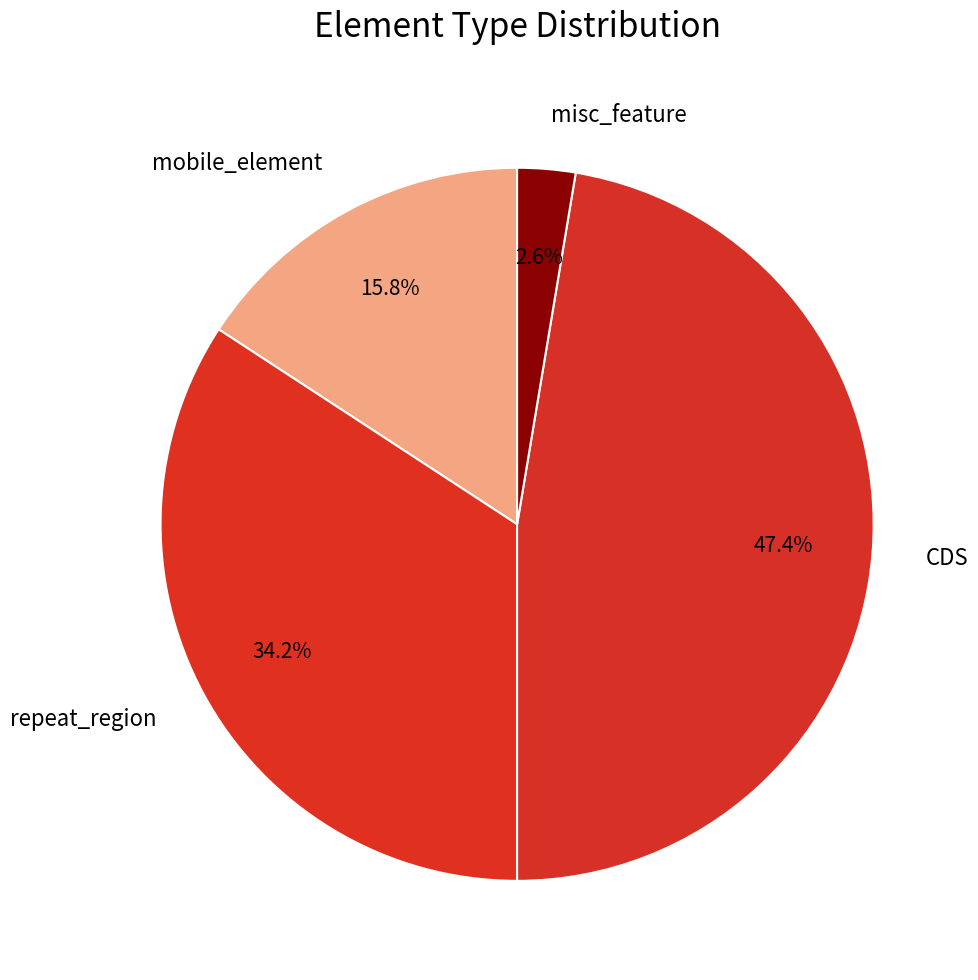

Rank the categories by value from lowest to highest.

misc_feature, mobile_element, repeat_region, CDS